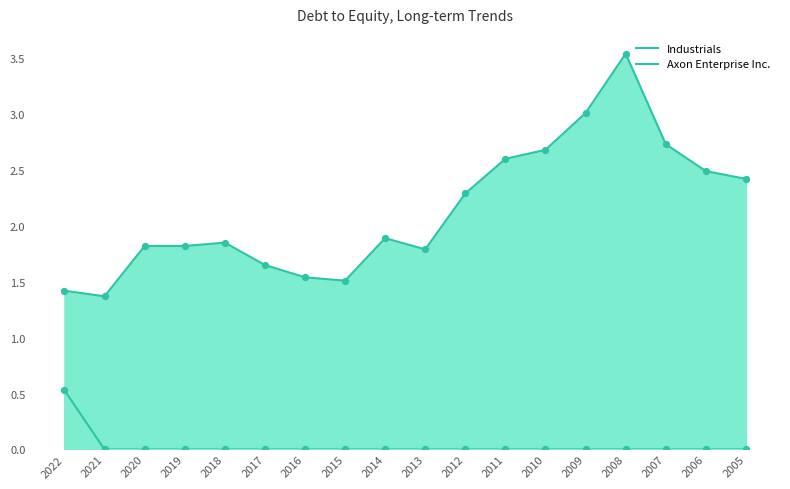

Is the value of Axon Enterprise Inc. at 2011 greater than the value of Industrials at 2012?

No